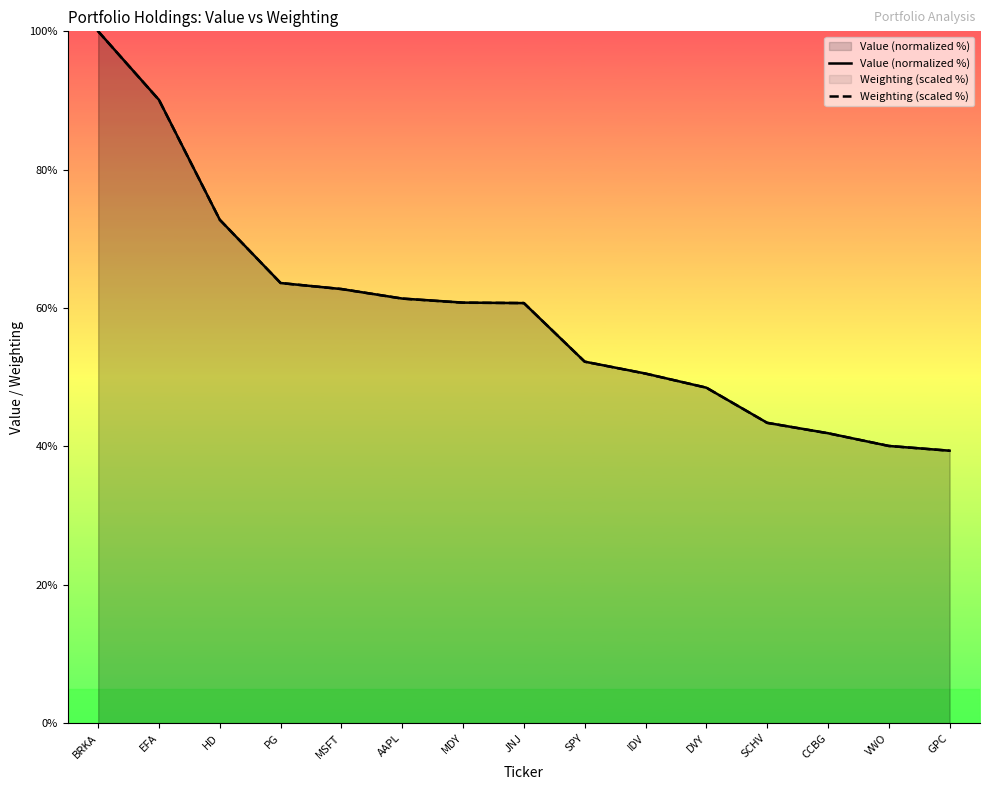

Where is Value (normalized %) nearest to the value 69?

HD